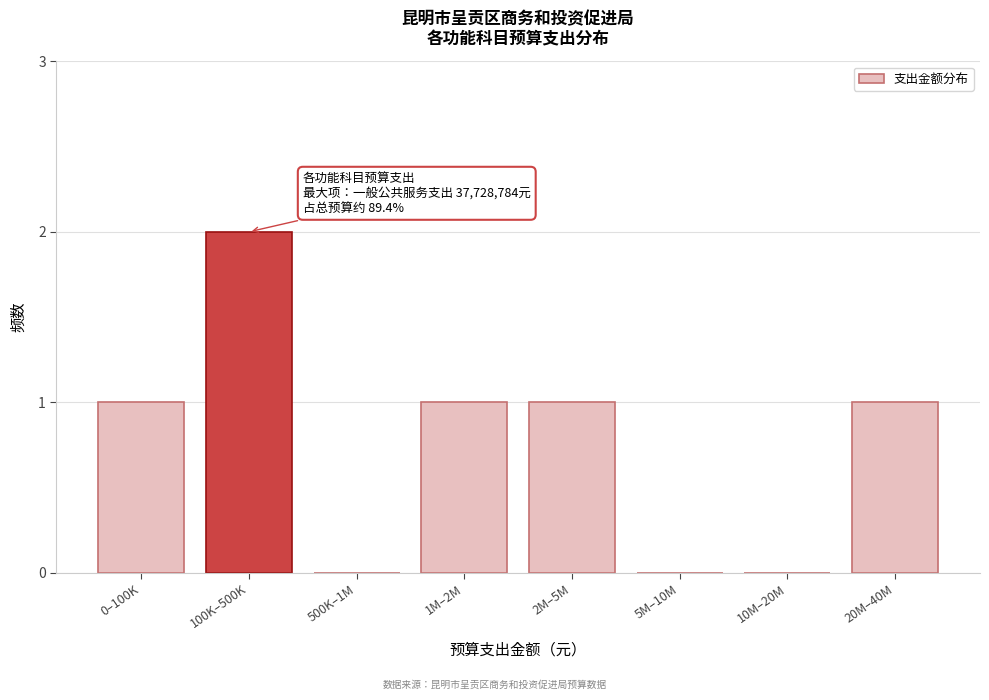

Reading left to right, list all the values displayed in this chart.

0–100K=1	100K–500K=2	500K–1M=0	1M–2M=1	2M–5M=1	5M–10M=0	10M–20M=0	20M–40M=1